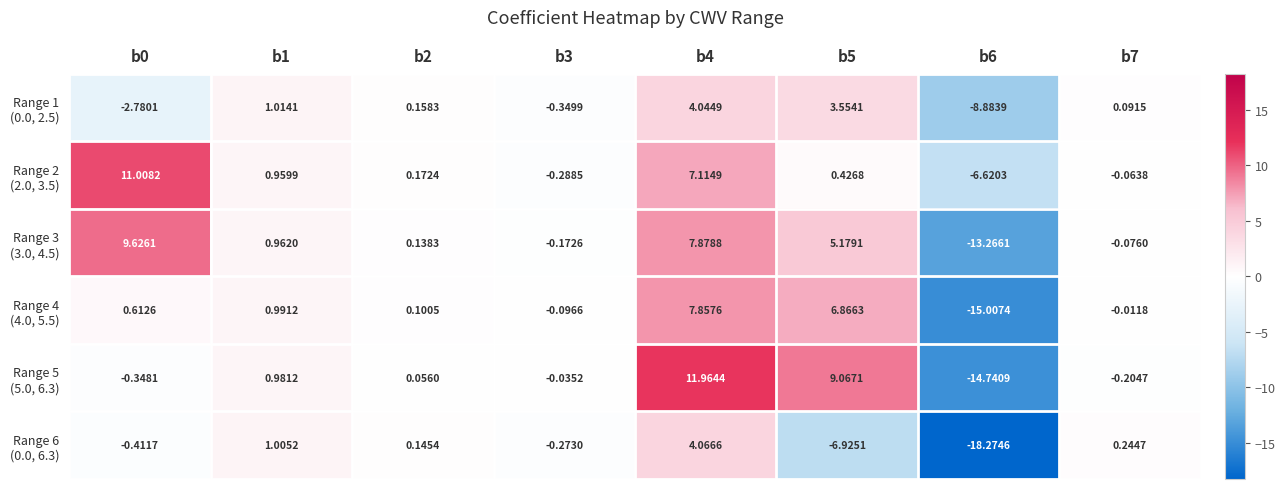

Count the number of categories in the chart.

8